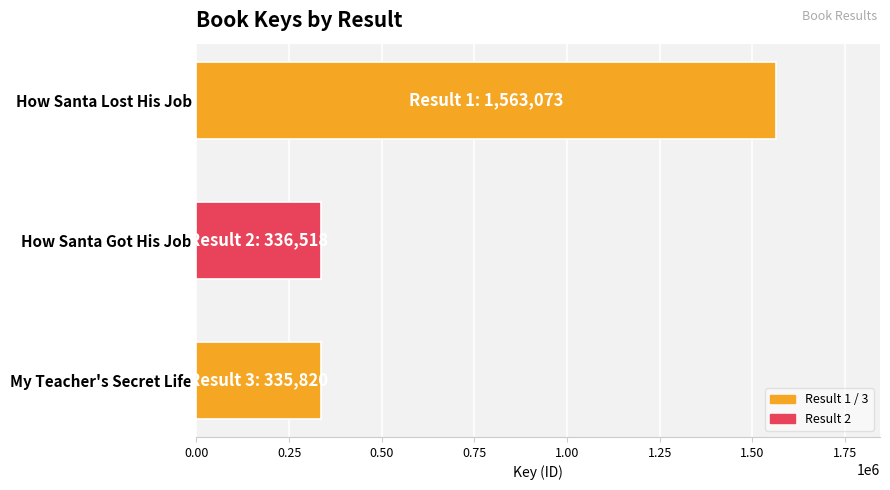

What is the label of the 2nd bar from the top?

How Santa Got His Job